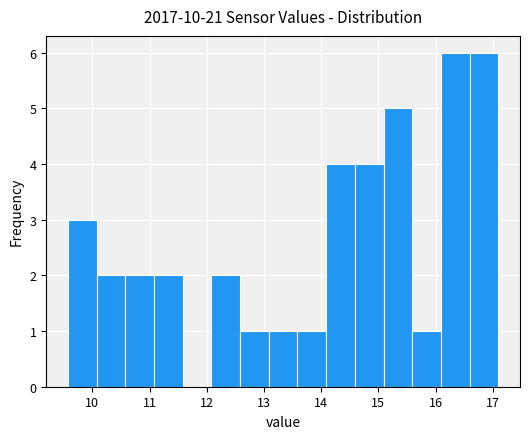

What is the height of the bar covering 11.1 to 11.6 on the x-axis? Neither the bar edges nor the heights are printed on the chart, so give them approximately, as read against the axes.

2